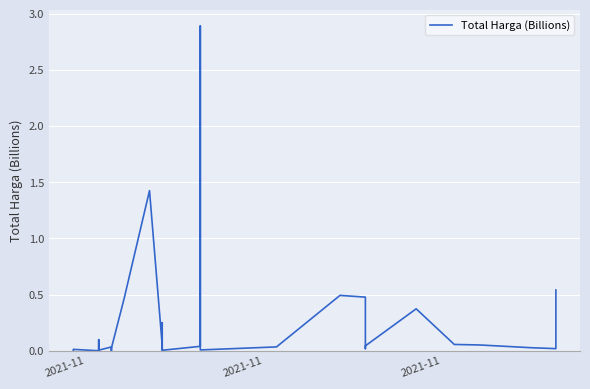

How many interior local peaks (higher than both neighbors) does the data have?

10